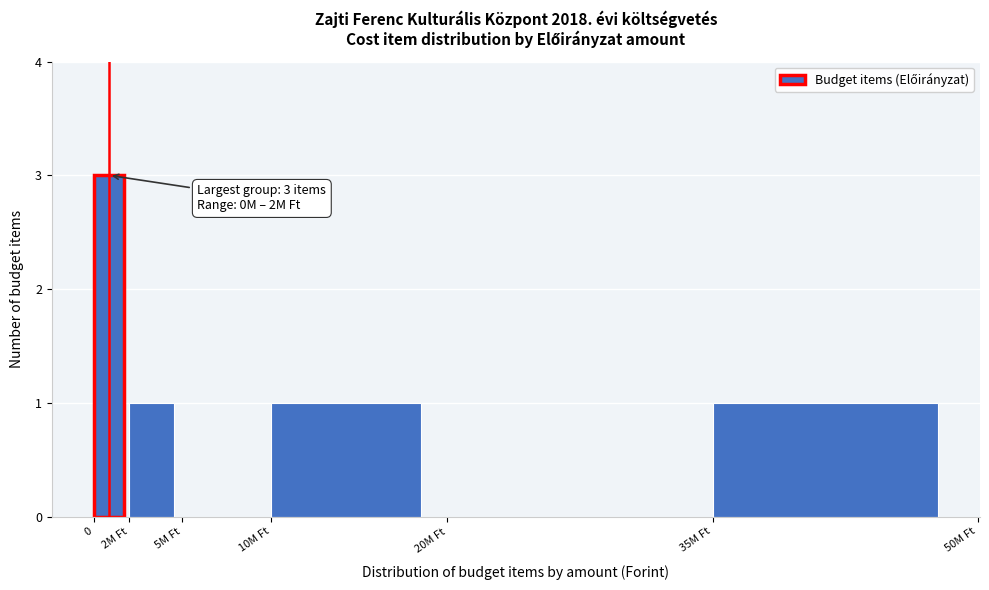

Reading left to right, transcribe all the data shown in this chart.

0=3	2M Ft=1	5M Ft=0	10M Ft=1	20M Ft=0	35M Ft=1